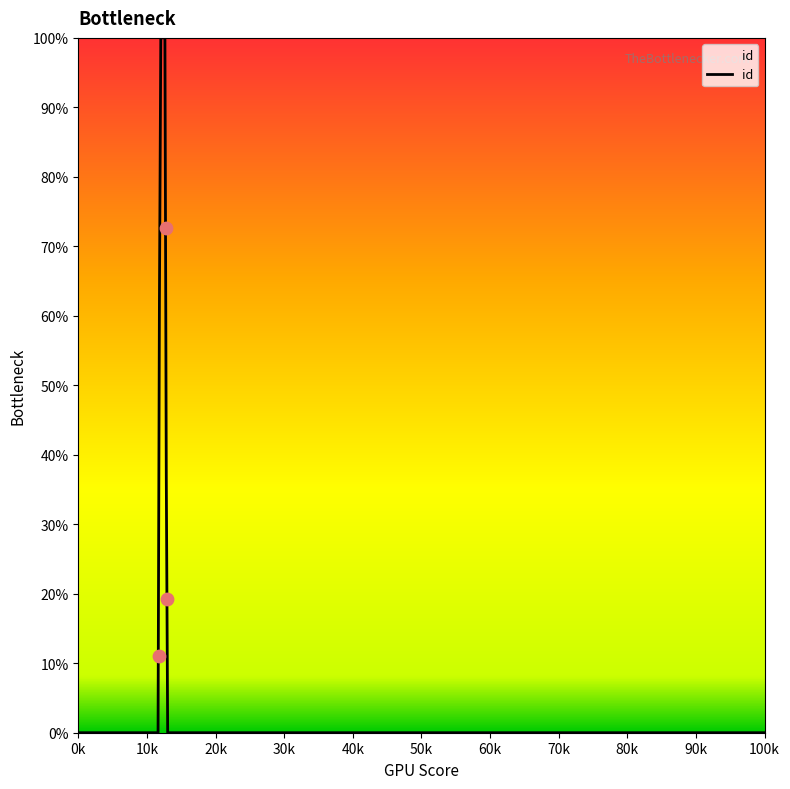

Between 5423 and 5717, which is larger?

5717